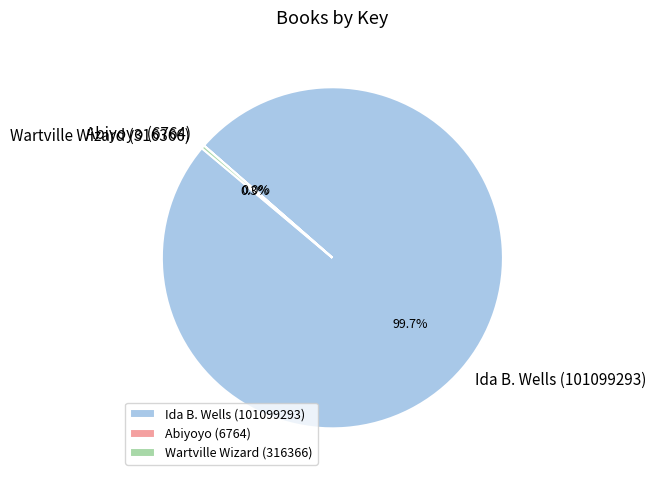

Which category accounts for the majority?

Ida B. Wells (101099293)